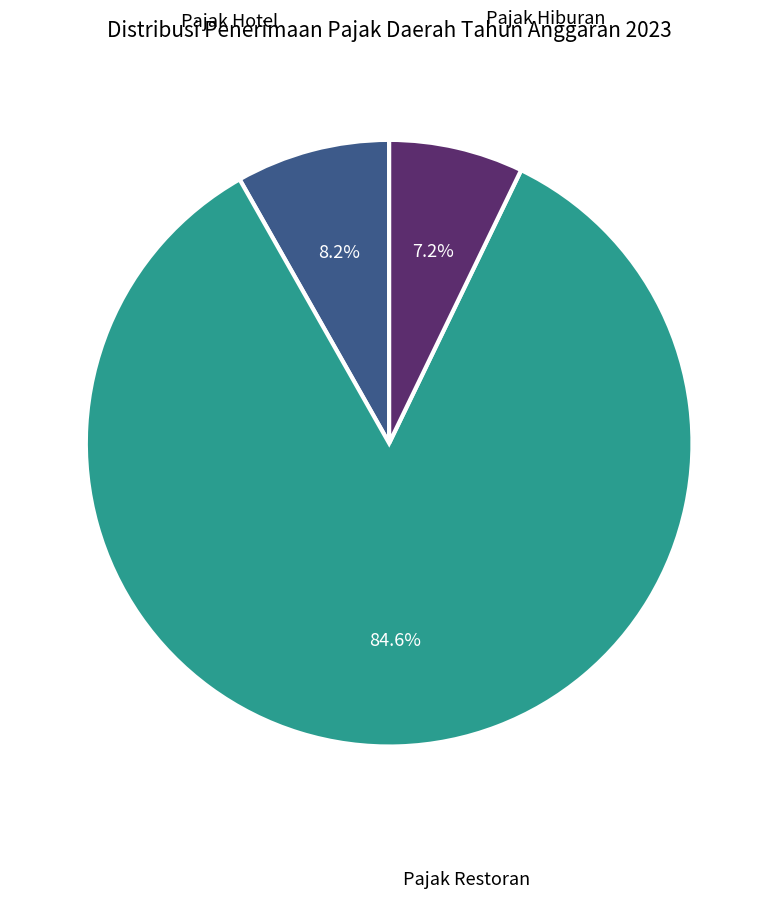

Count the number of slices in the pie.

3